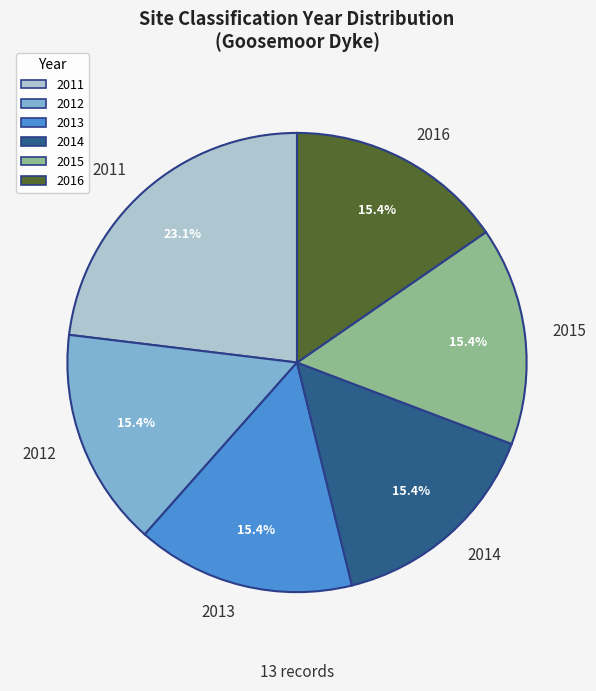

Count the number of slices in the pie.

6